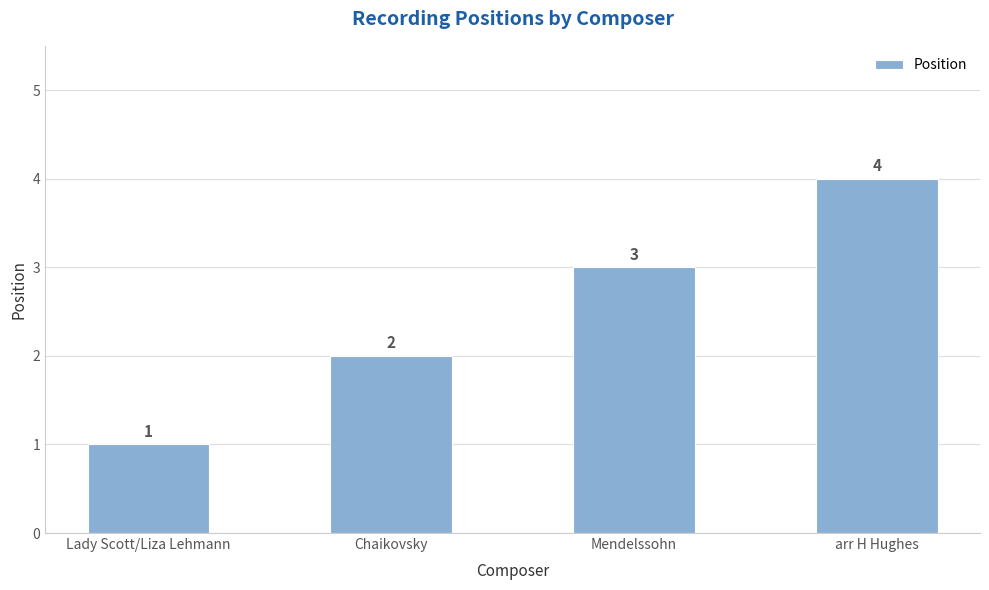

The value at Chaikovsky is 3. True or false?

False